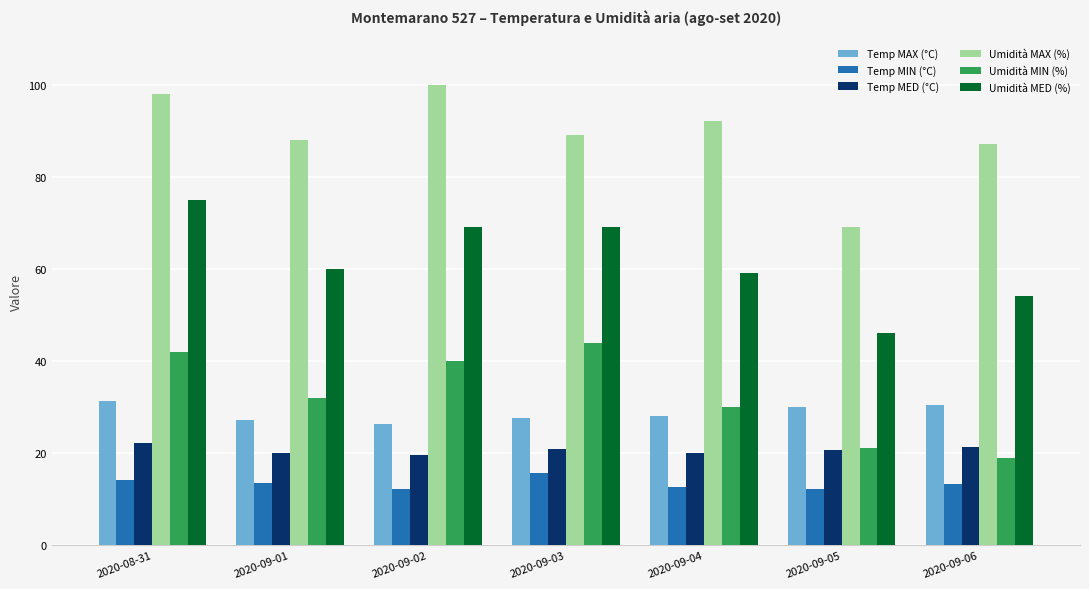

The value of Temp MED (°C) at 2020-09-06 is 21.3. True or false?

True